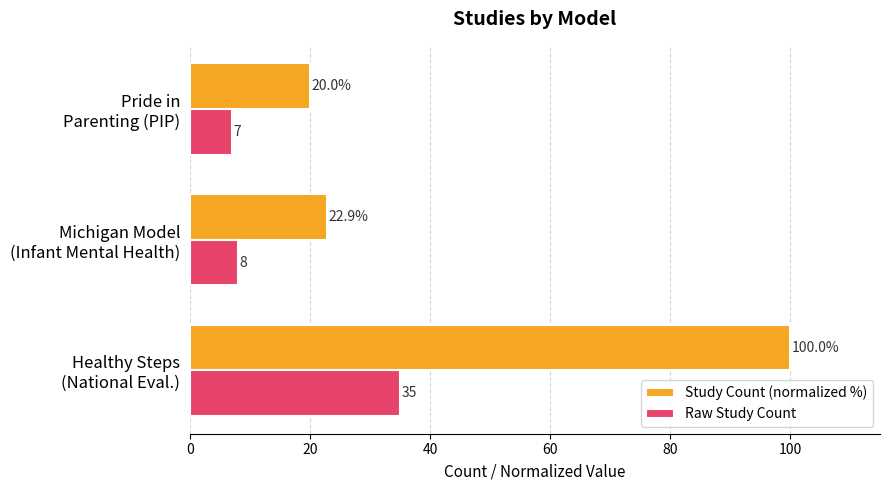

List the series in order of their overall mean, lowest first.

Raw Study Count, Study Count (normalized %)